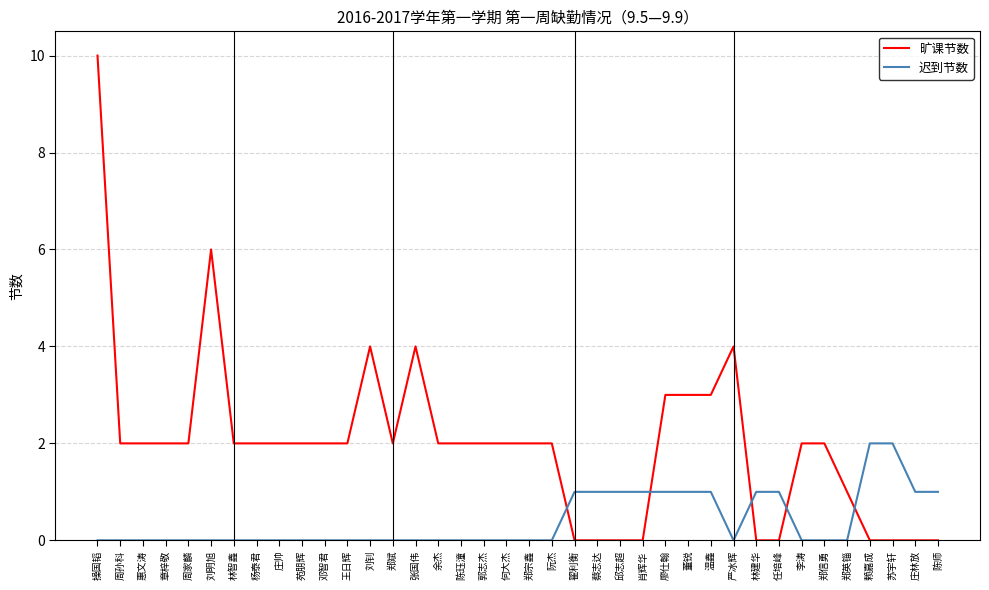

Is it true that 旷课节数 equals 0 at 肖辉华?

True